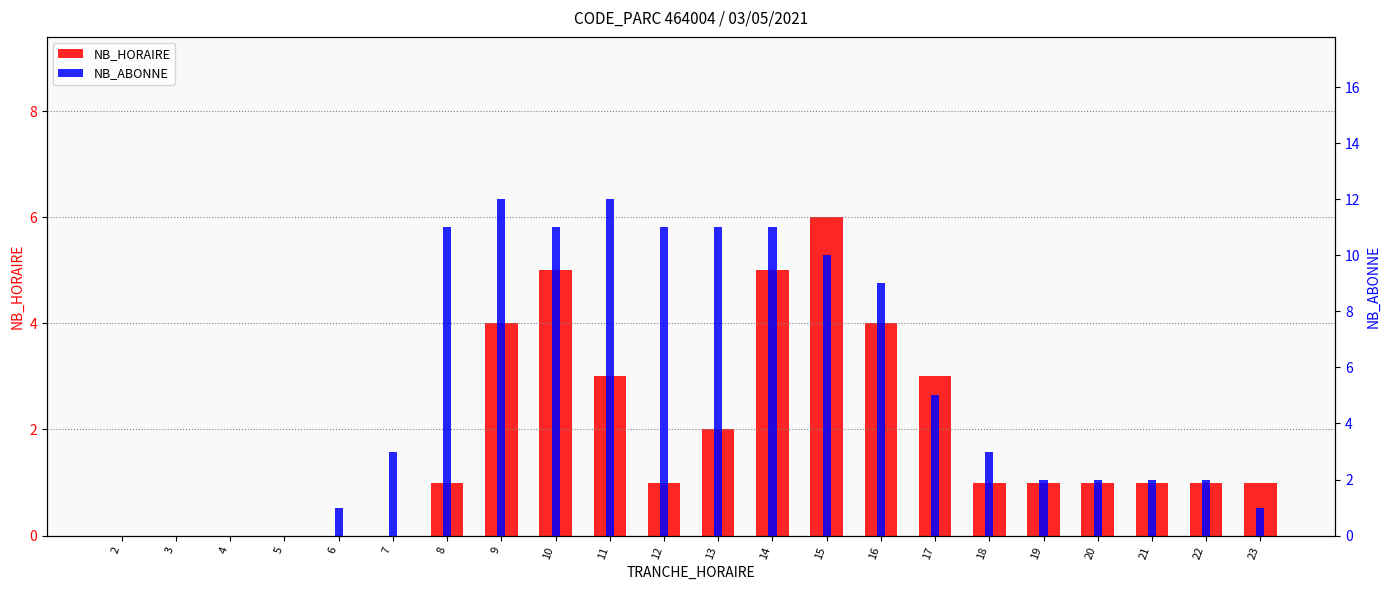

At which label does NB_HORAIRE first exceed 1?

9